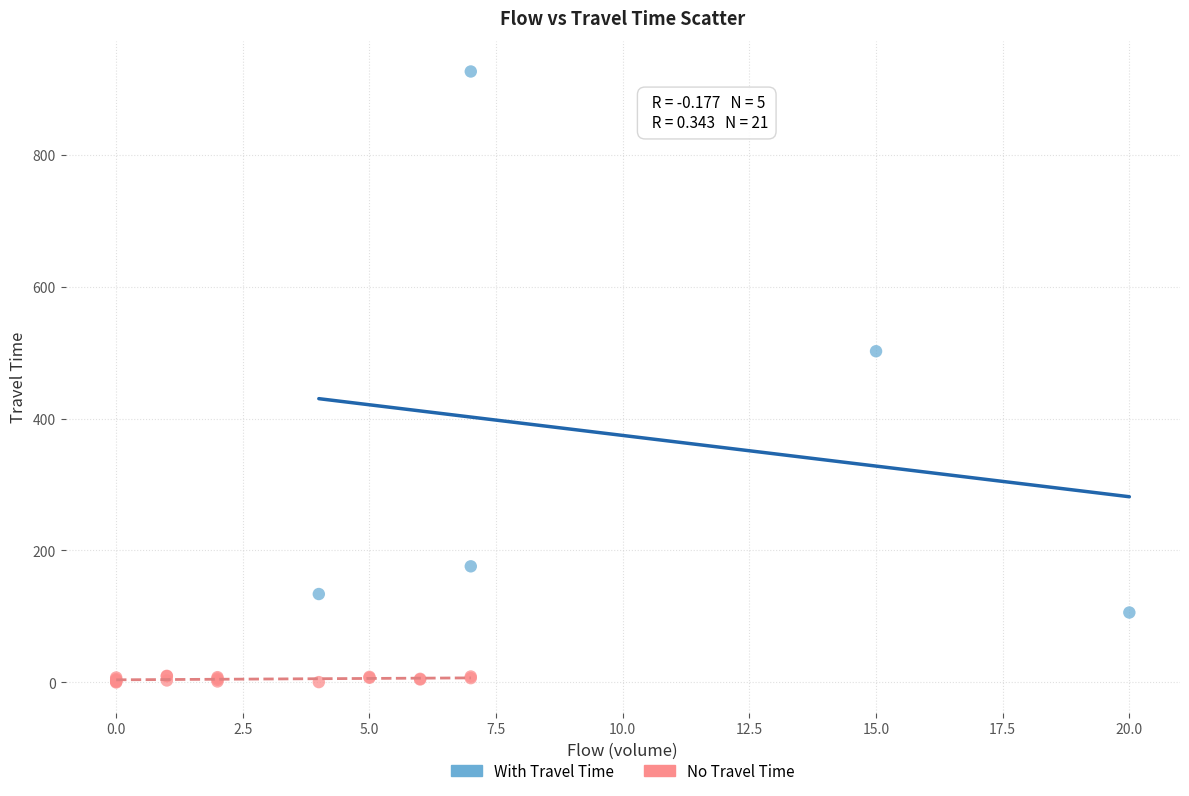

Which series reaches the minimum Y coordinate?

No Travel Time